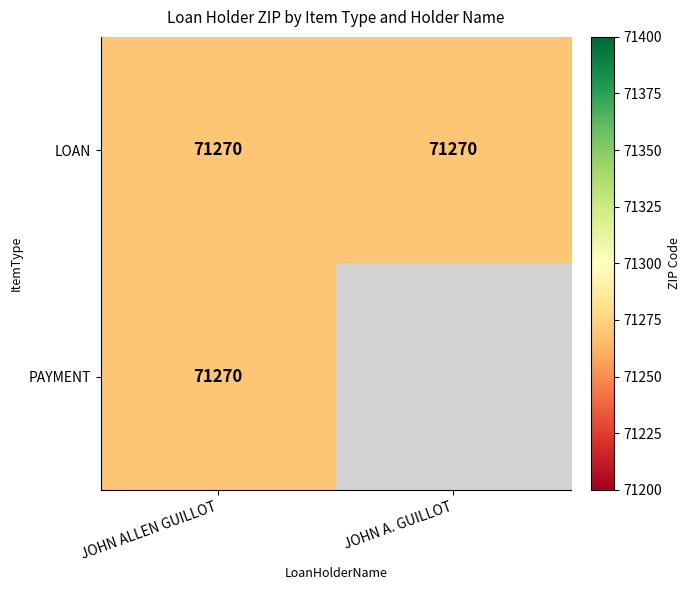

Which has a higher value, LOAN or PAYMENT?

LOAN